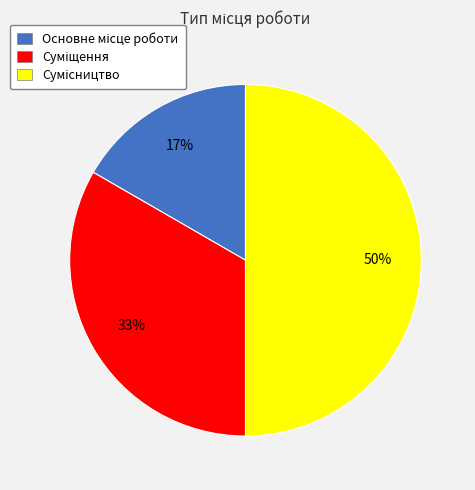

To the nearest percent, what is the difference between the largest and smallest slice percentages?

33%